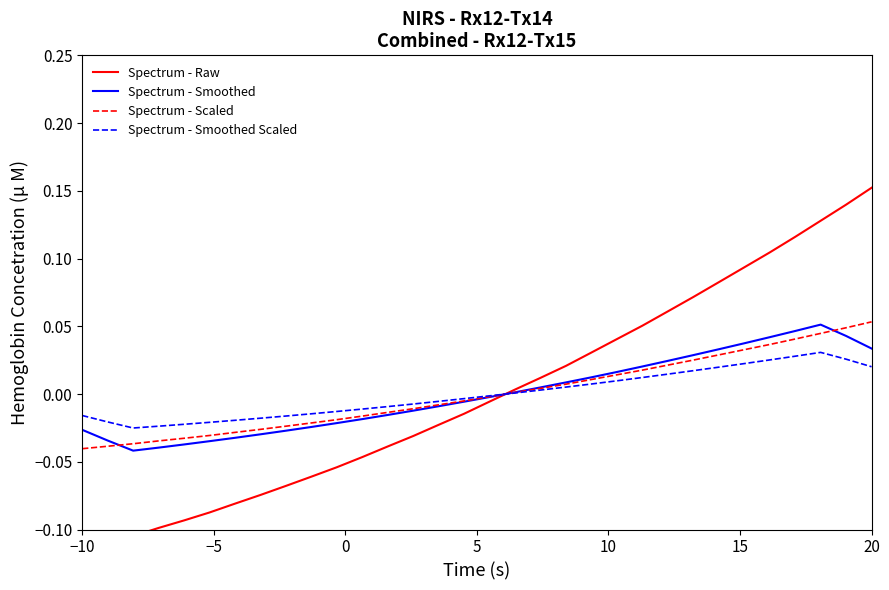

Does the chart have visible grid lines?

No